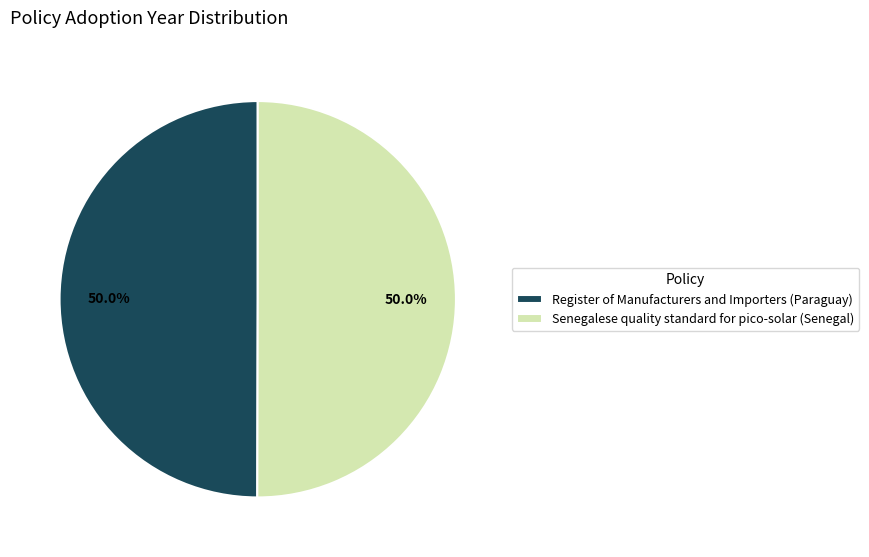

What percentage do Register of Manufacturers and Importers (Paraguay) and Senegalese quality standard for pico-solar (Senegal) together represent?

100.0%